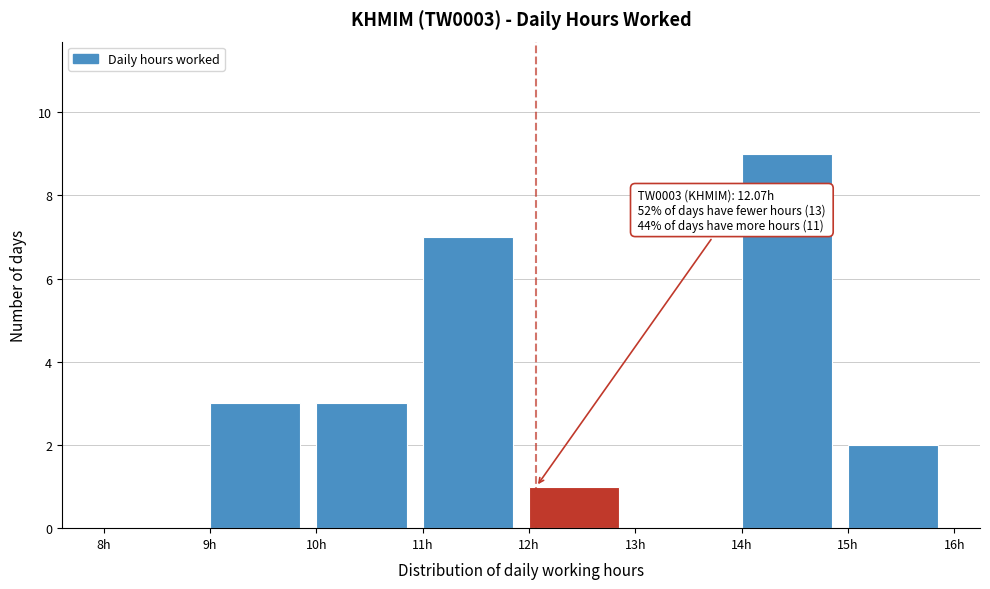

Which range on the x-axis has the tallest bar?

14 to 15